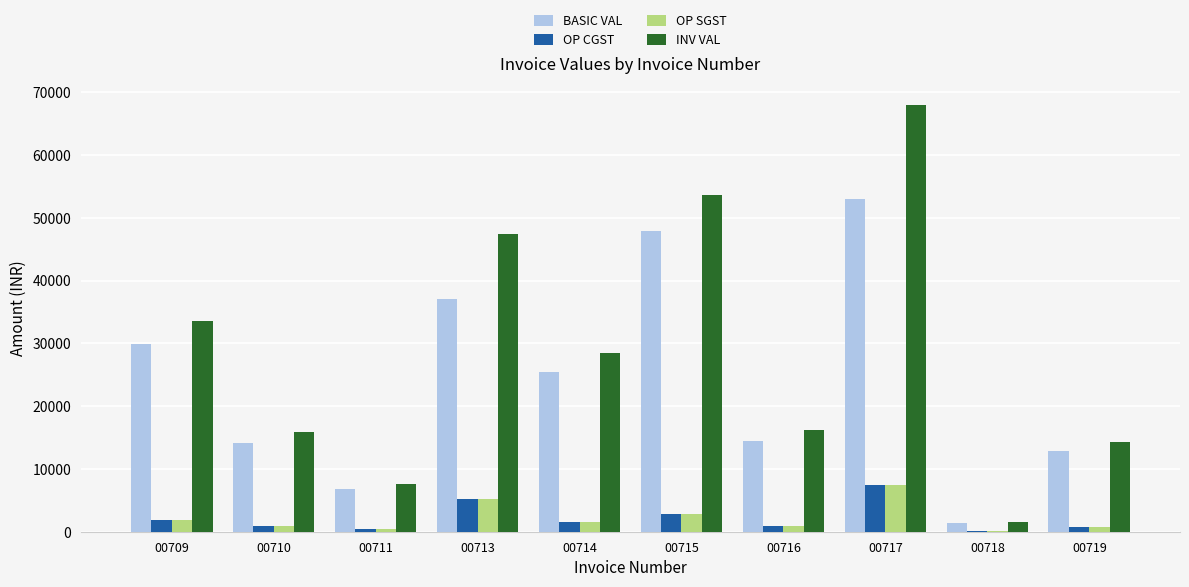

What is the maximum value for OP SGST?

7428.7